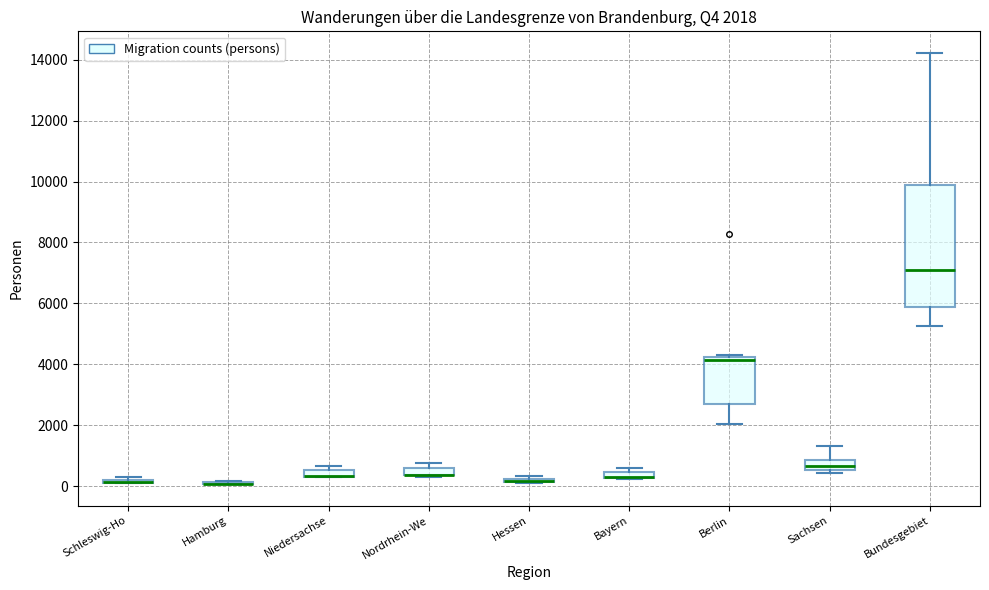

Comparing the boxes themselves (not the whiskers), which one is the tallest?

Bundesgebiet